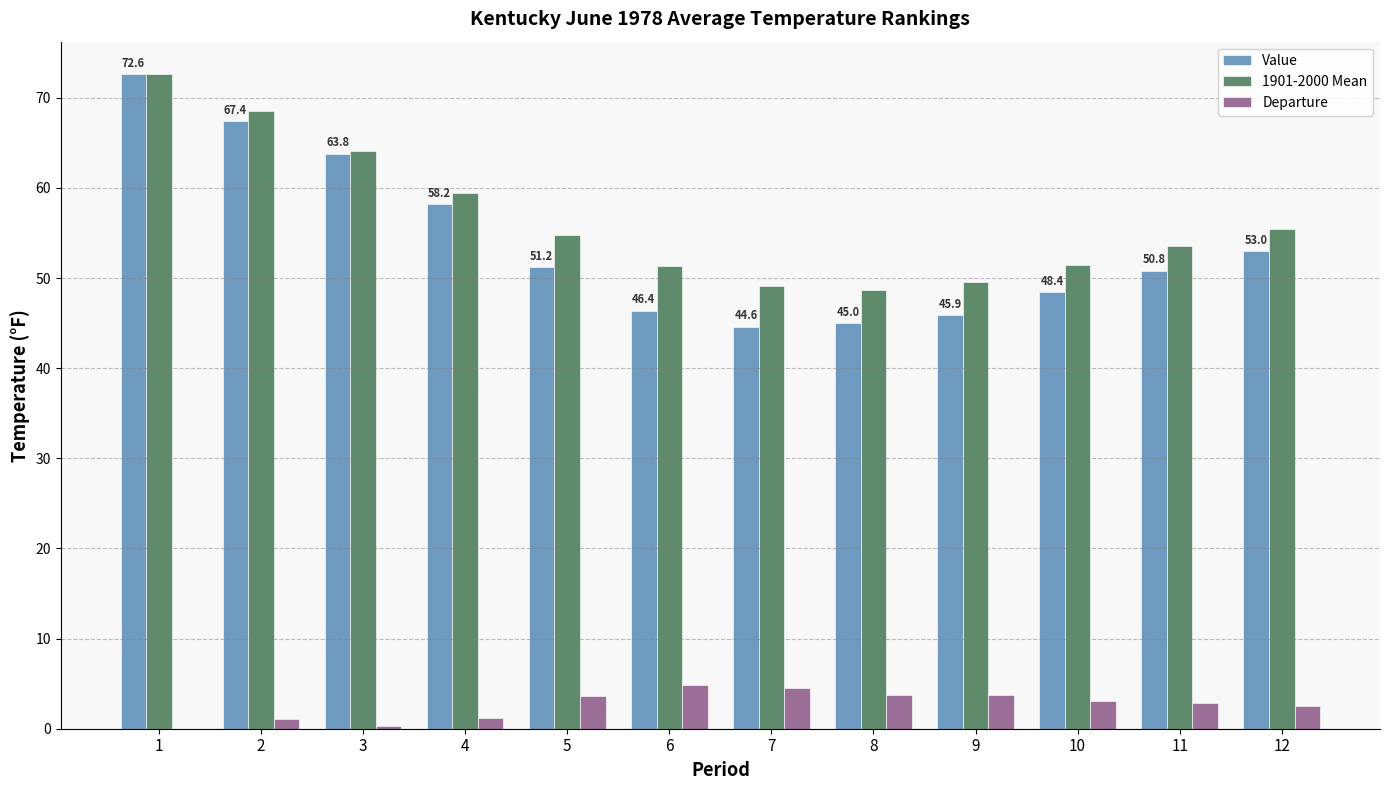

How many series are shown in this chart?

3